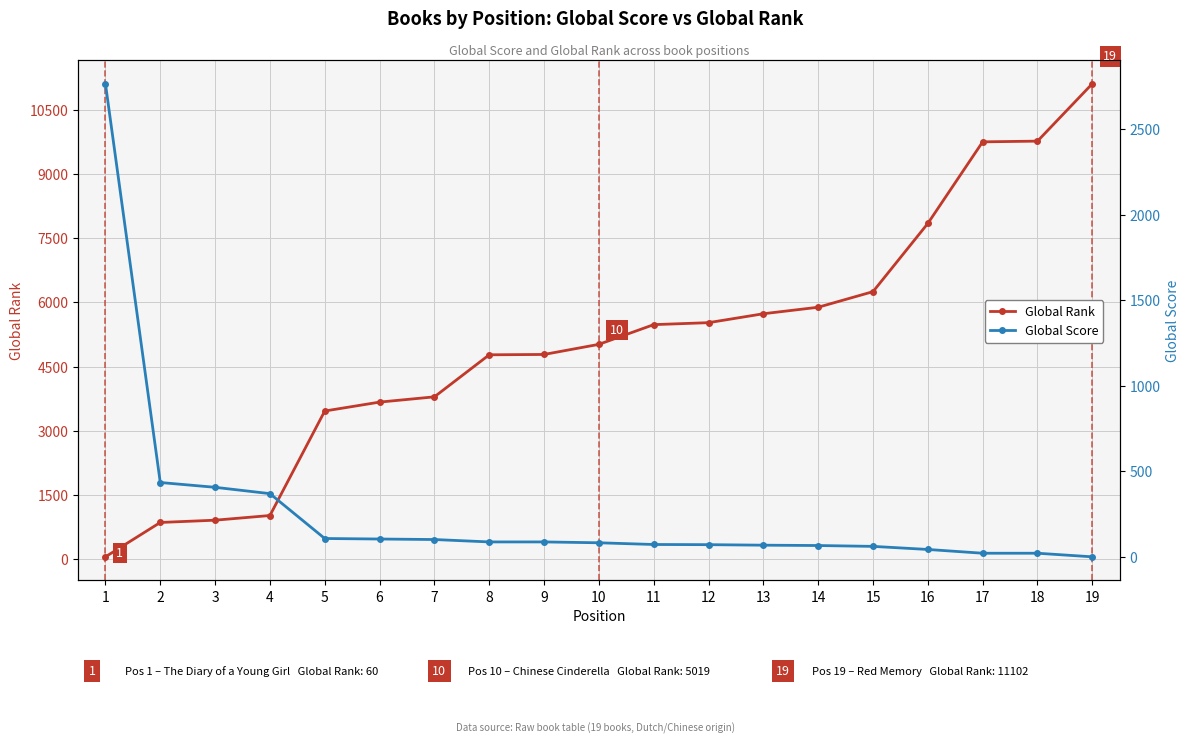

True or false: Global Score and Global Rank intersect in this chart.

True